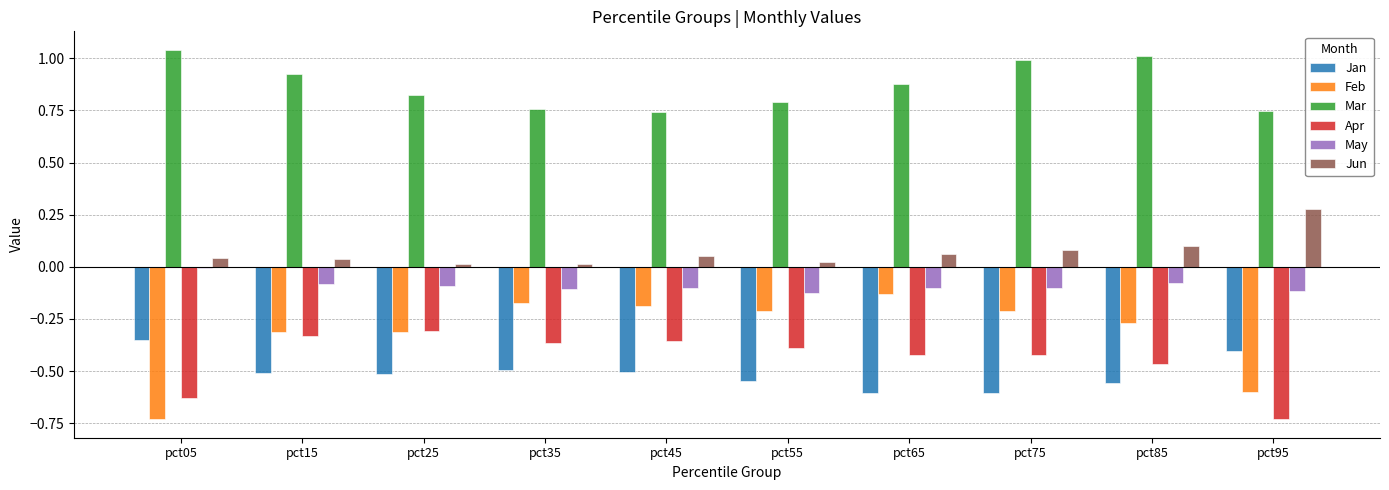

Which series has the widest spread of values?

Feb